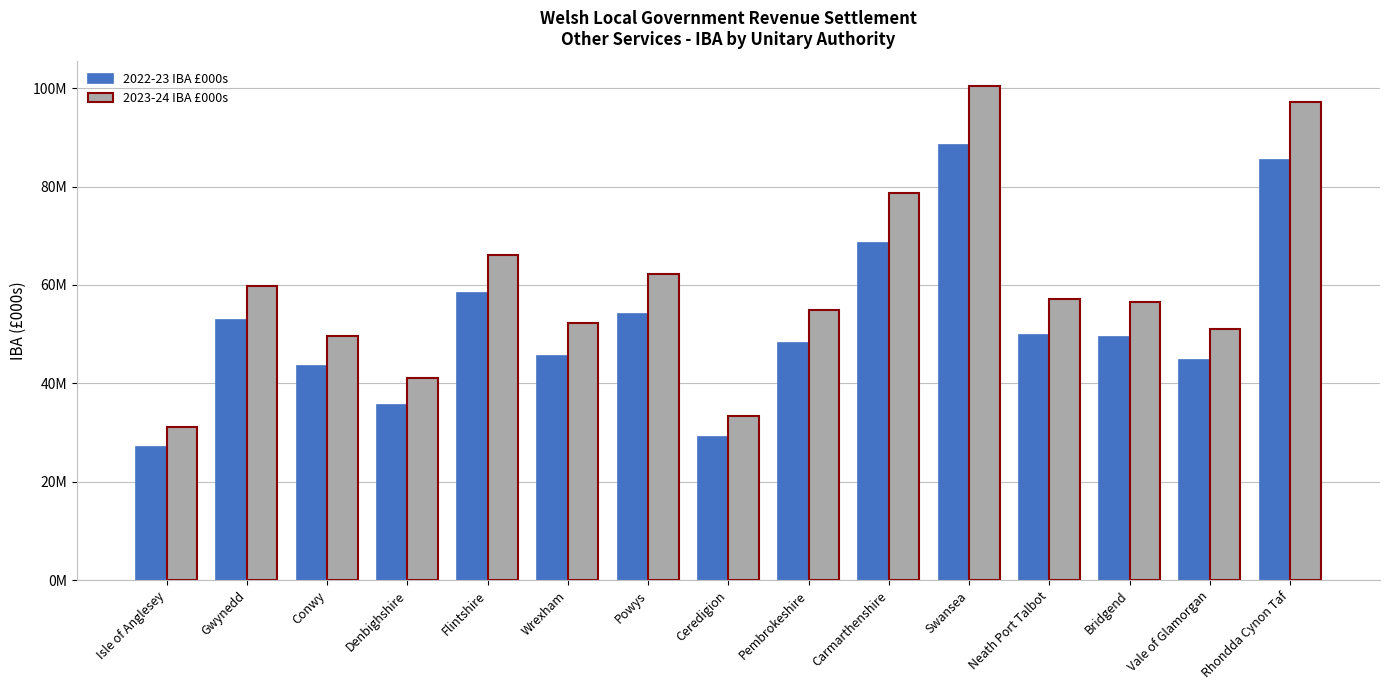

The value of 2023-24 IBA £000s at Wrexham is 52.2. True or false?

True